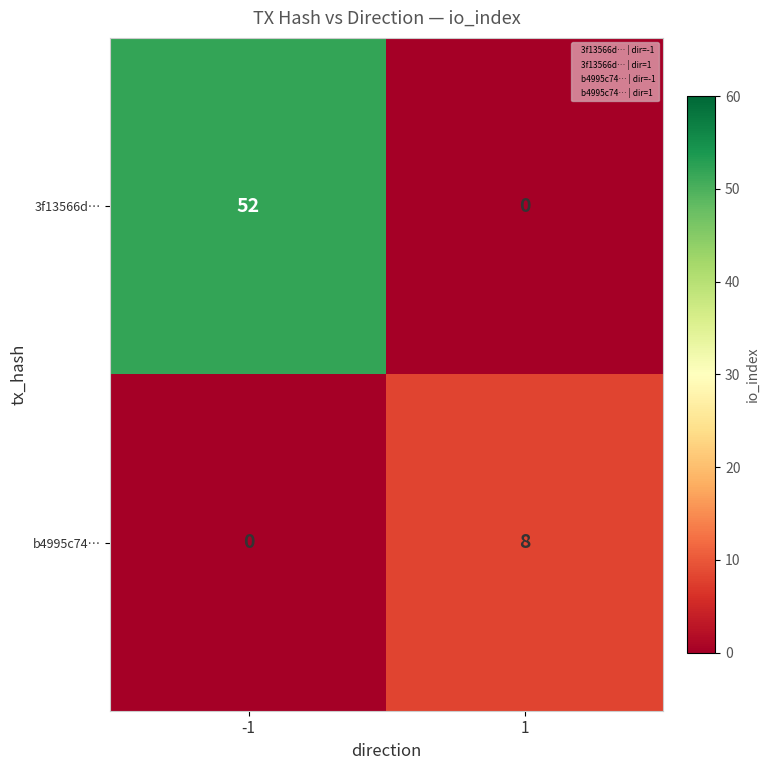

Which series has the largest total across all categories?

3f13566d…